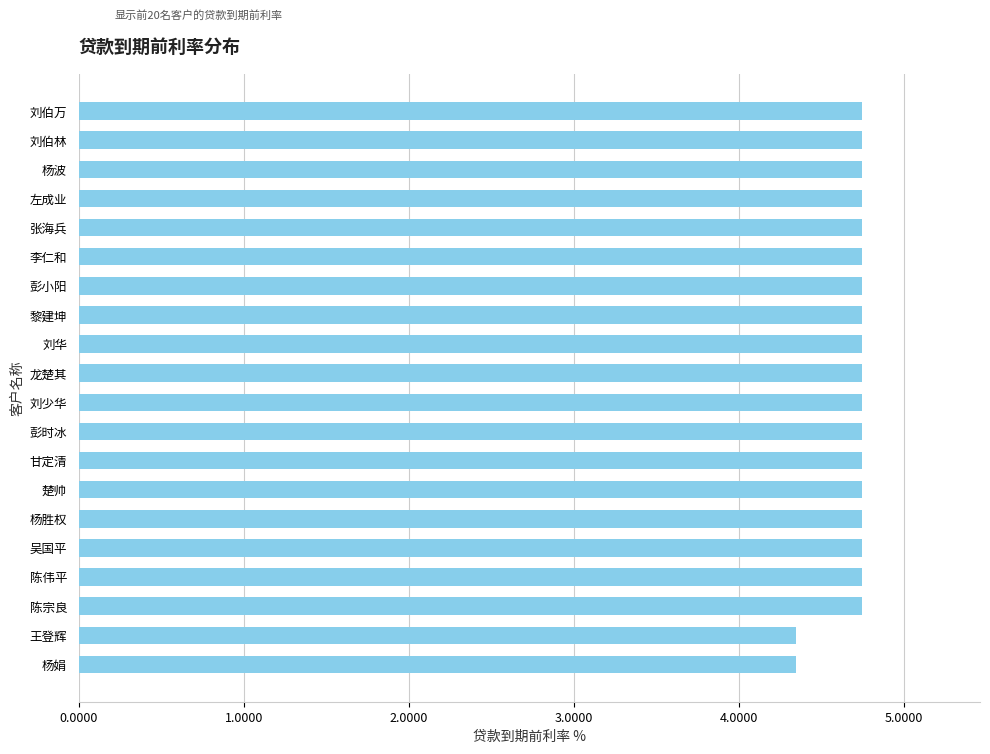

What is the greatest value displayed?

4.8